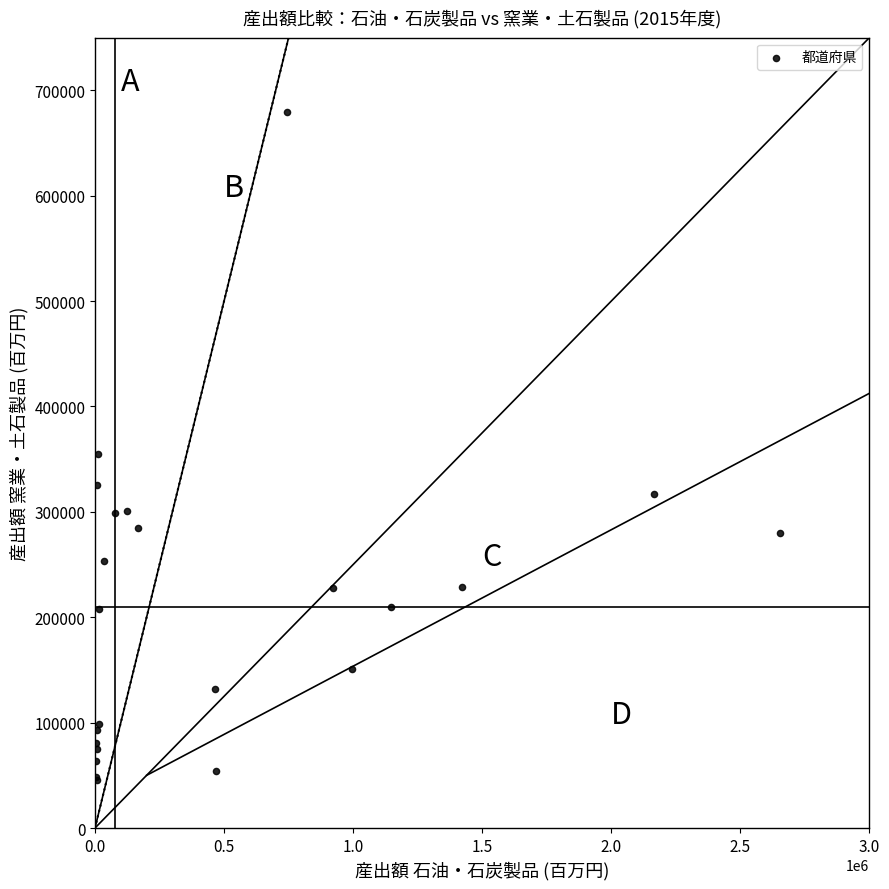

What Y value in the scatter plot is closest to 362275?

354644